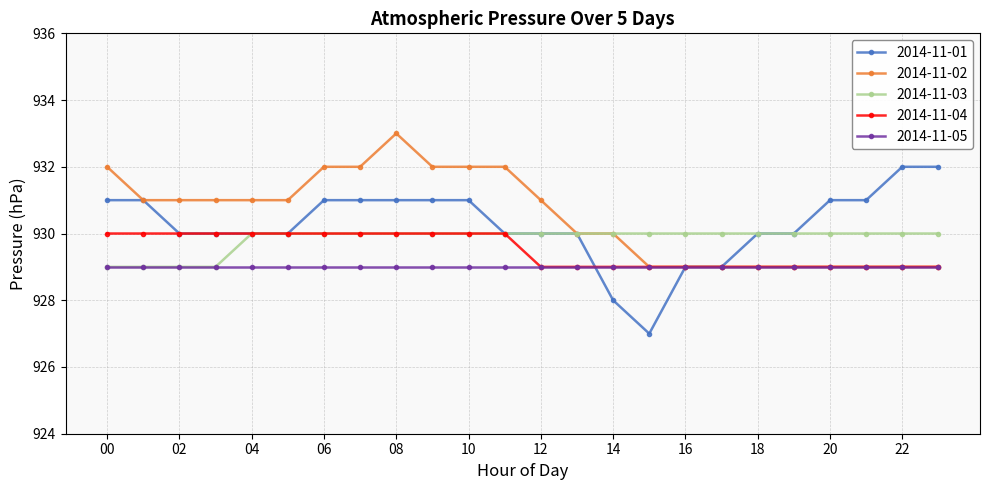

Which series has the largest range (max minus min)?

2014-11-01